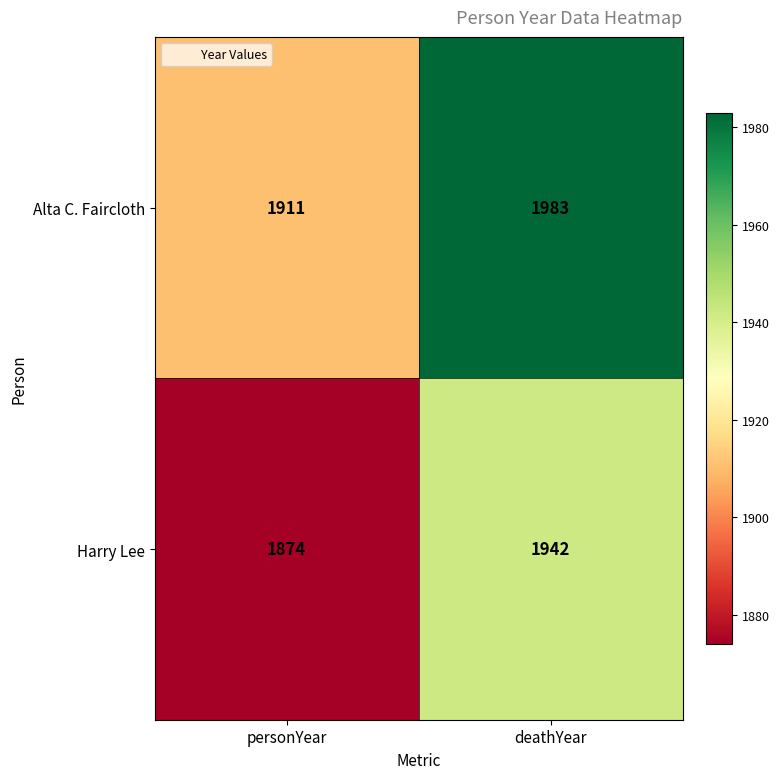

Reading left to right, extract all data points from this chart.

Alta C. Faircloth: personYear=1911	deathYear=1983
Harry Lee: personYear=1874	deathYear=1942